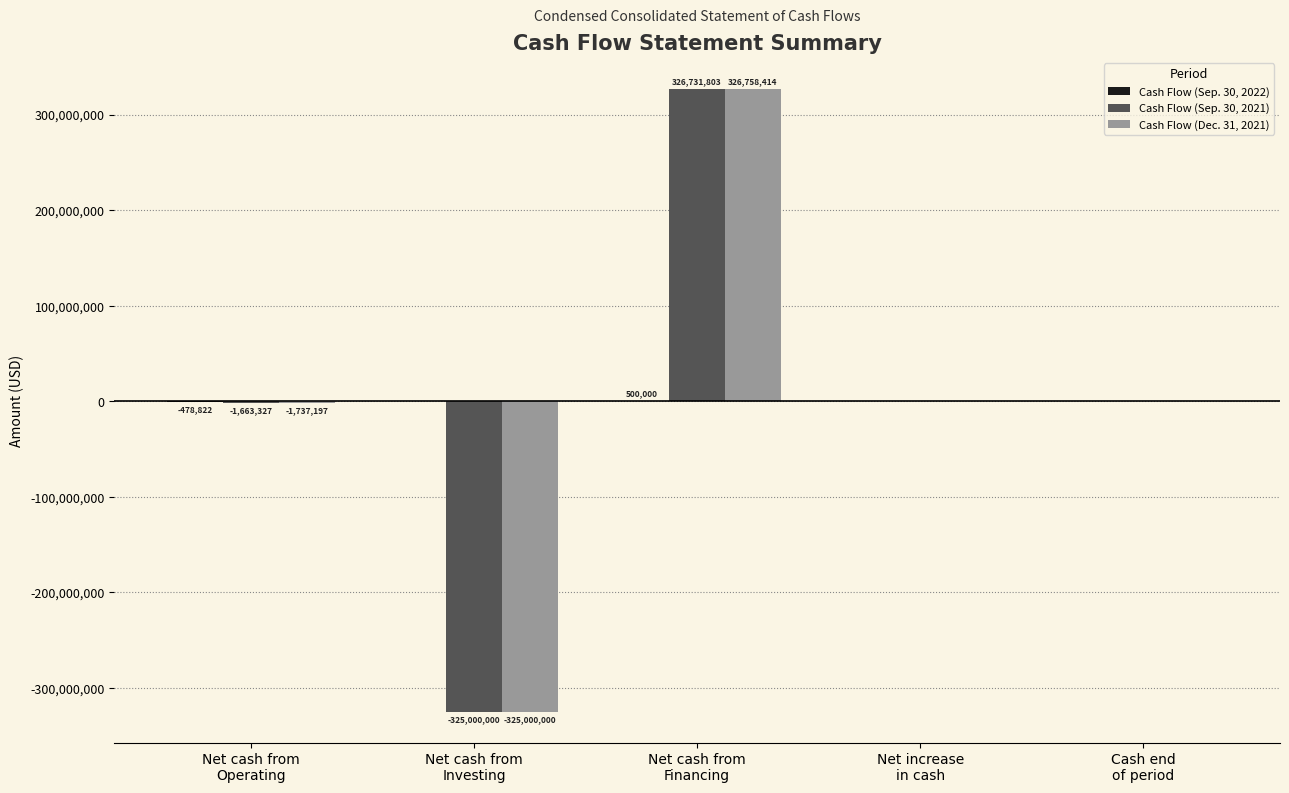

Which series has the largest total across all categories?

Cash Flow (Sep. 30, 2021)